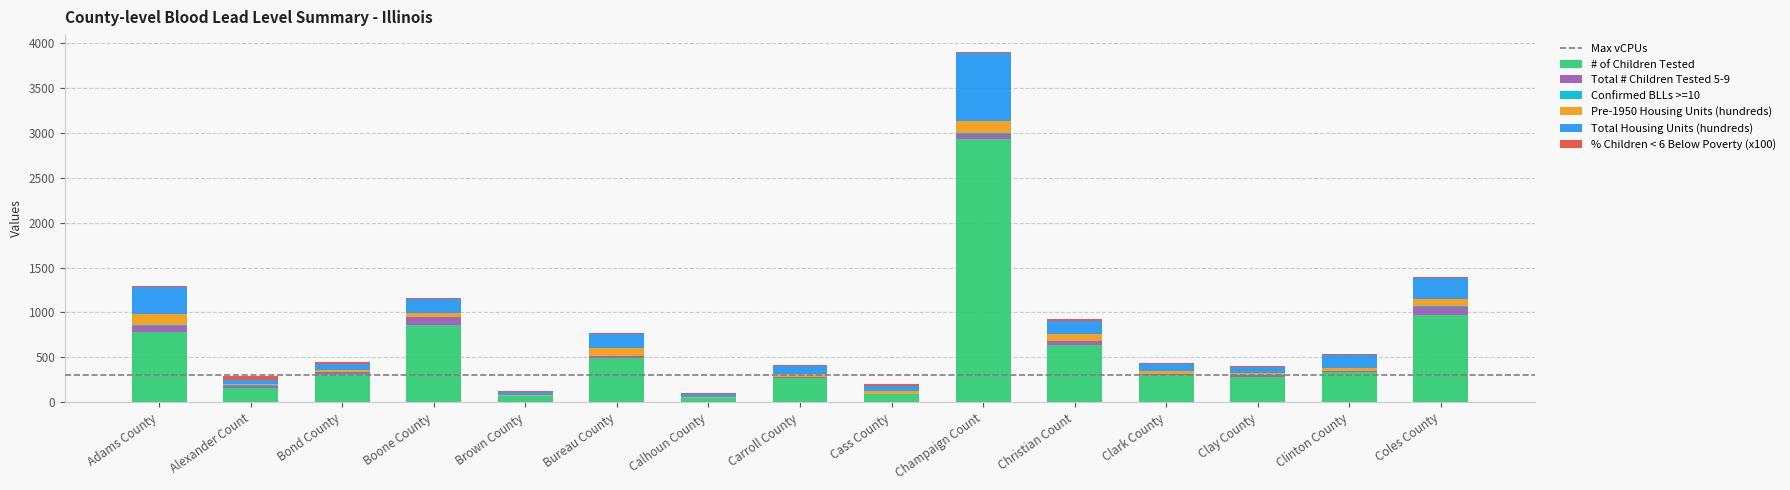

At which label does # of Children Tested reach its peak?

Champaign Count